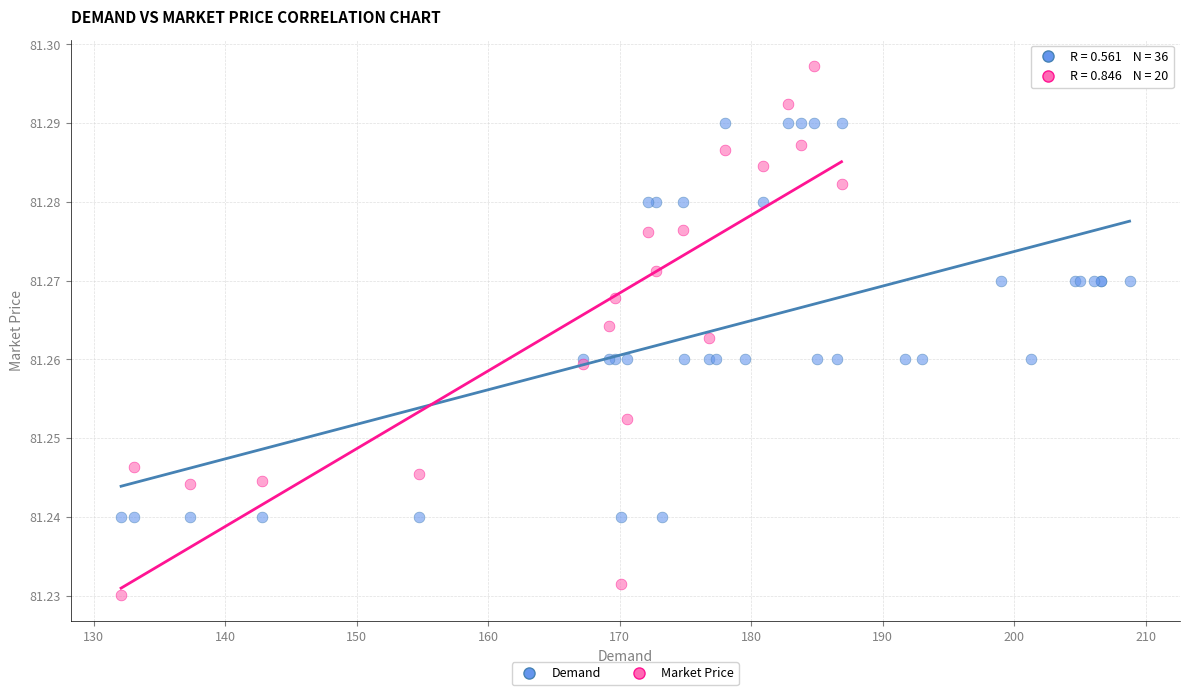

Which series has the widest spread of Y values?

Market Price